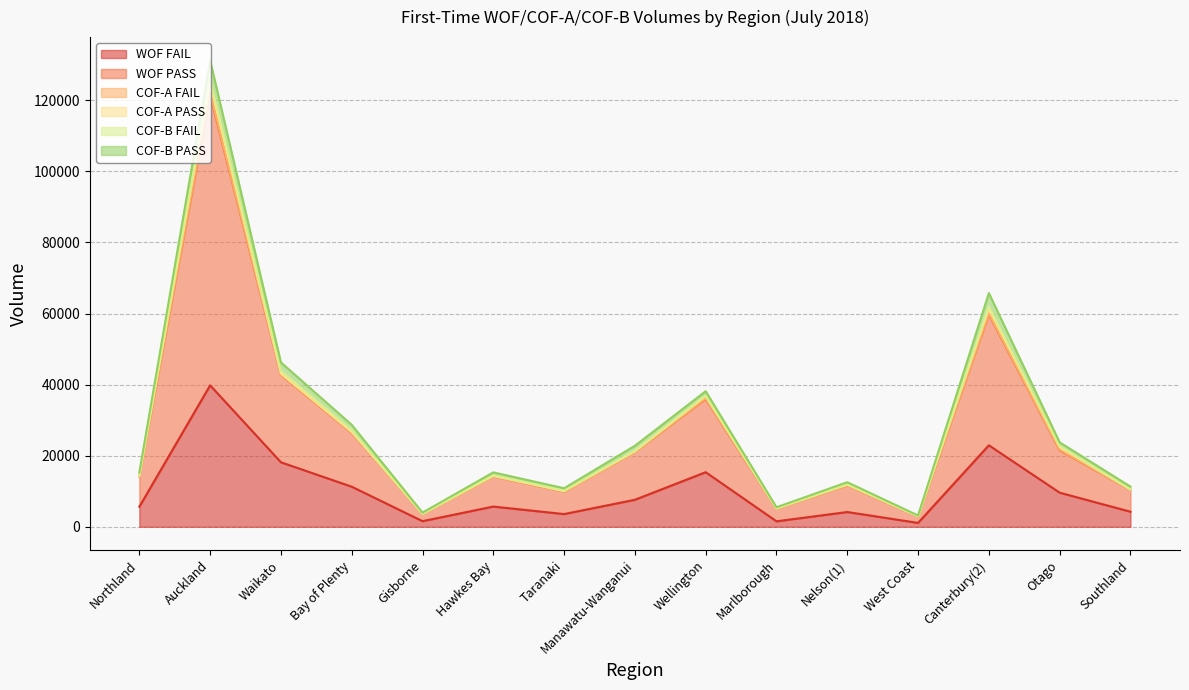

True or false: COF-B FAIL and WOF PASS intersect in this chart.

False